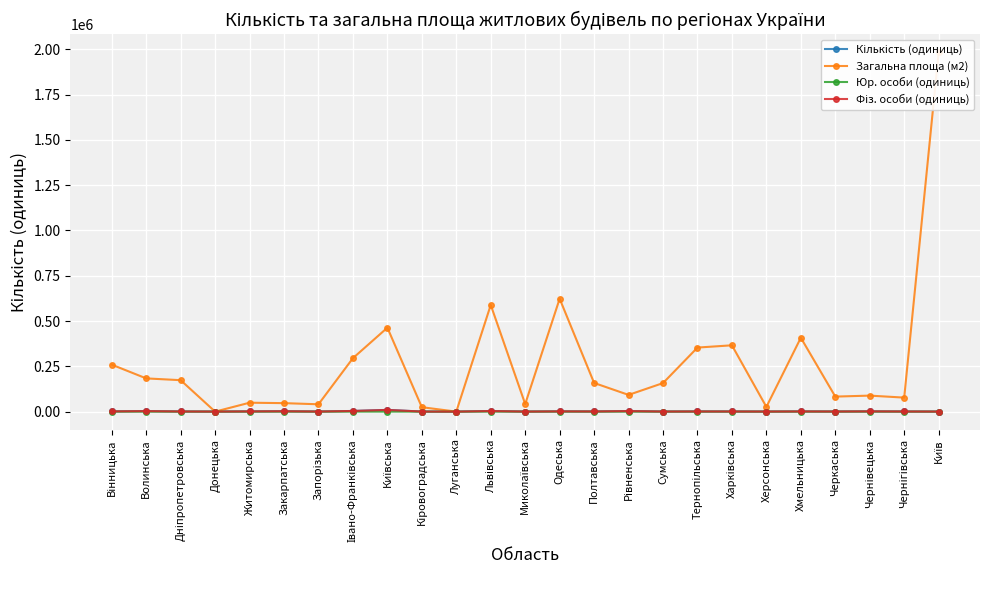

At how many categories does at least one series exceed 413749?

4